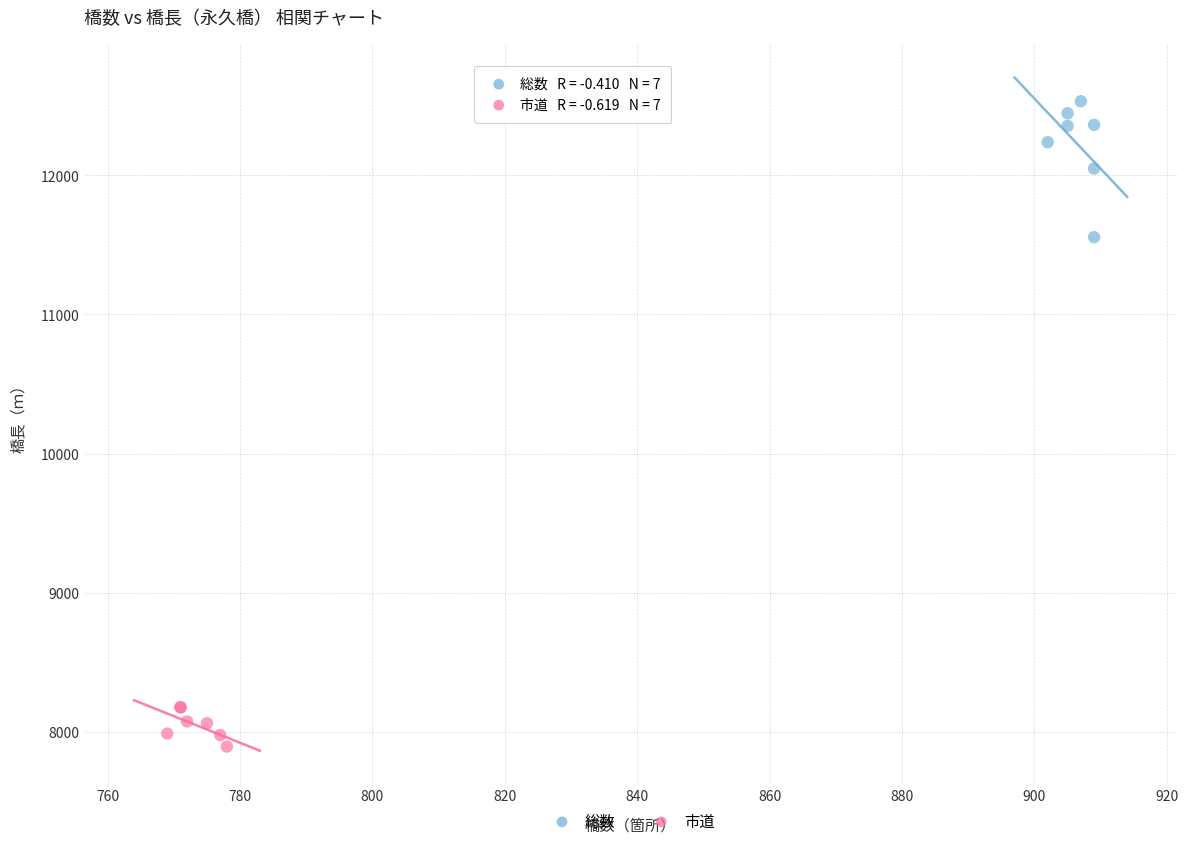

Which series has the largest Y range (max minus min)?

総数